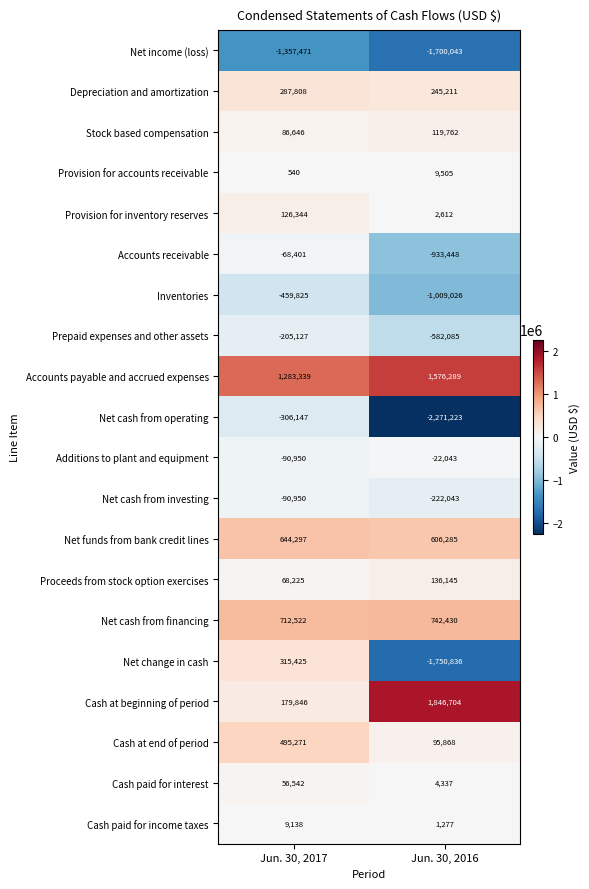

What is the sum of all Net income (loss) values?

-3057514